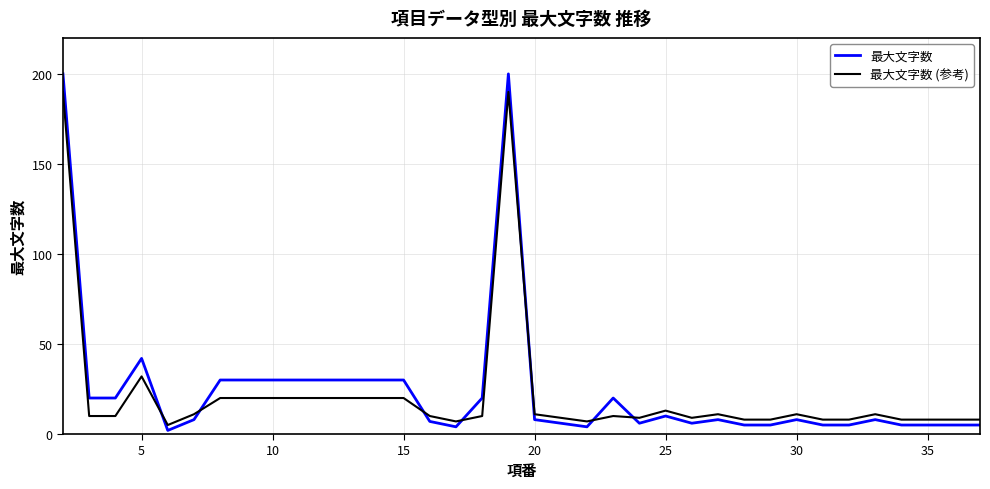

Which series ends up on top after the final intersection of 最大文字数 and 最大文字数 (参考)?

最大文字数 (参考)